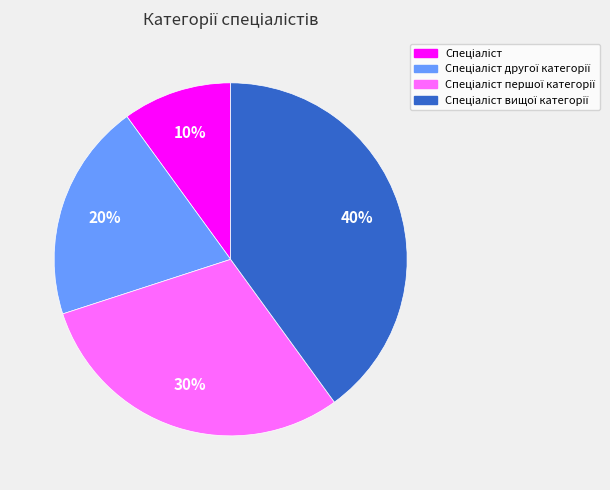

To the nearest percent, what is the difference between the largest and smallest slice percentages?

30%